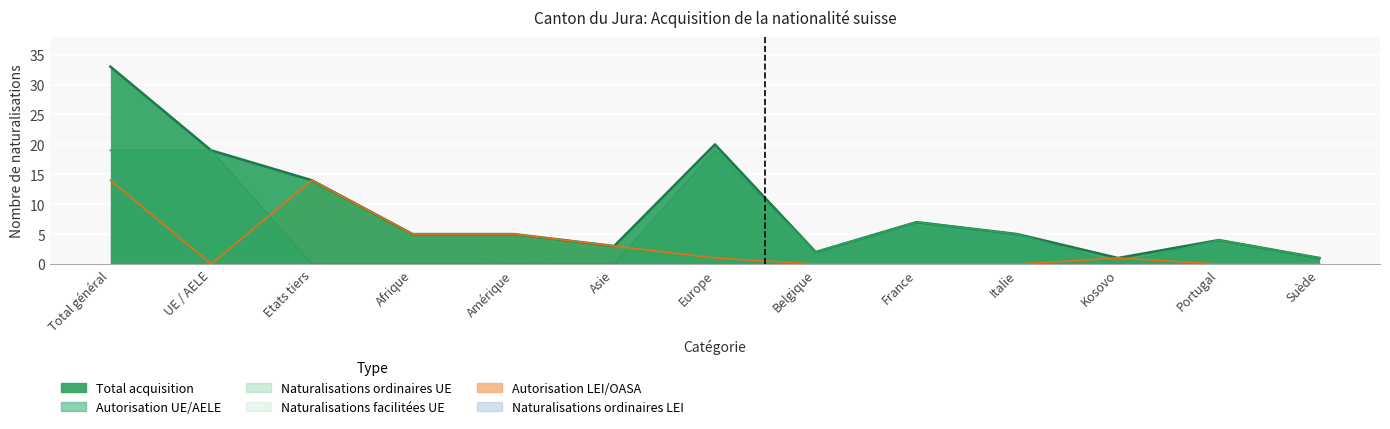

What is the total value across all series at Etats tiers?

28